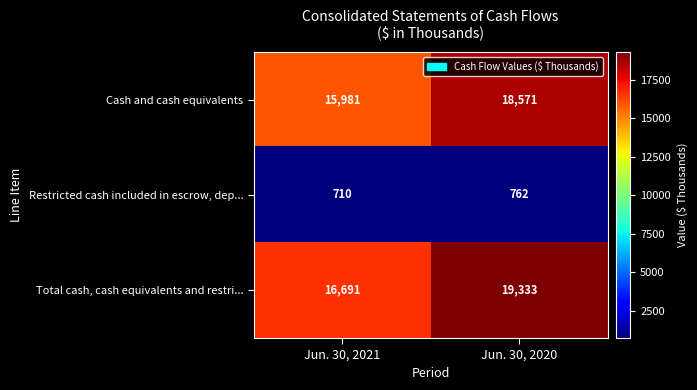

Reading left to right, extract all data points from this chart.

Cash and cash equivalents: 15981	18571
Restricted cash included in escrow, dep...: 710	762
Total cash, cash equivalents and restri...: 16691	19333